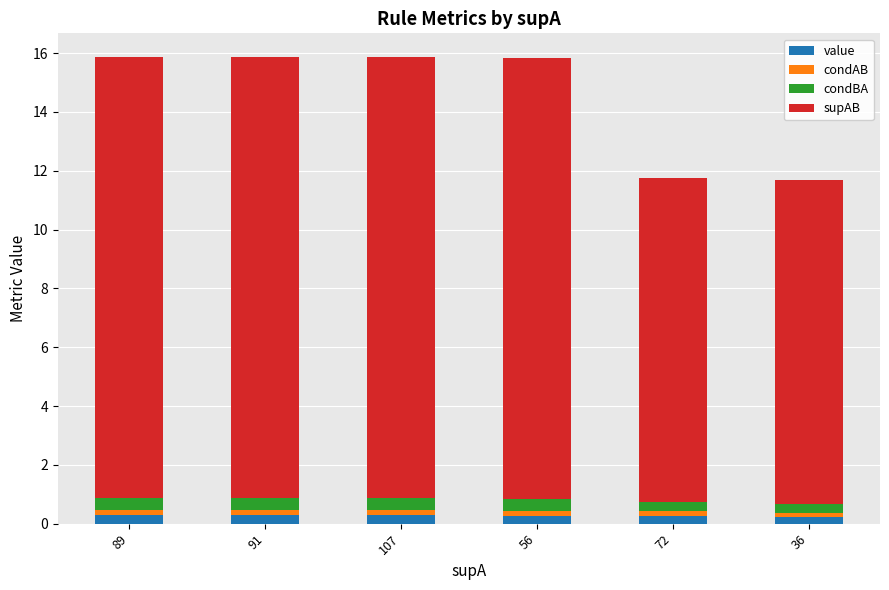

Are the bars grouped side by side (vs. stacked)?

No